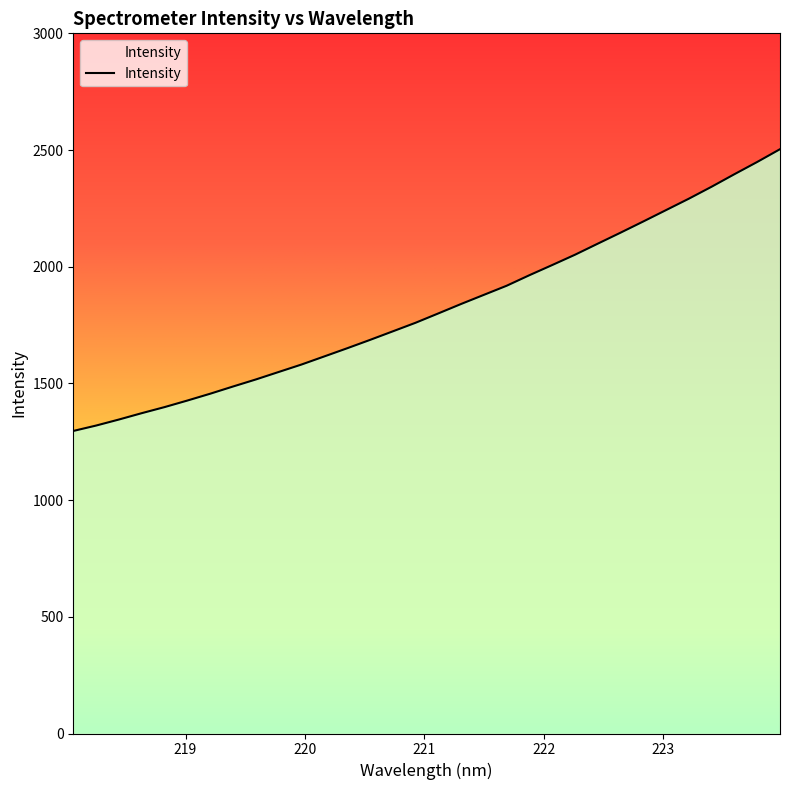

What is the maximum value shown in the chart?

2503.6